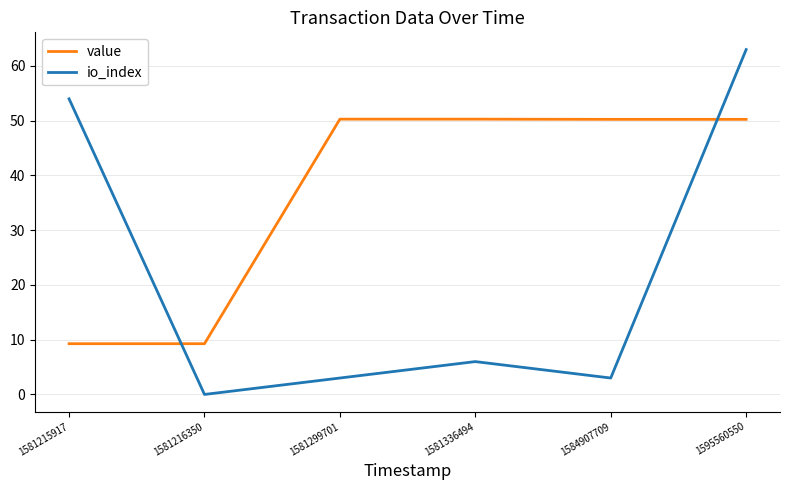

True or false: io_index has a value of 54.0 at 1581215917.

True